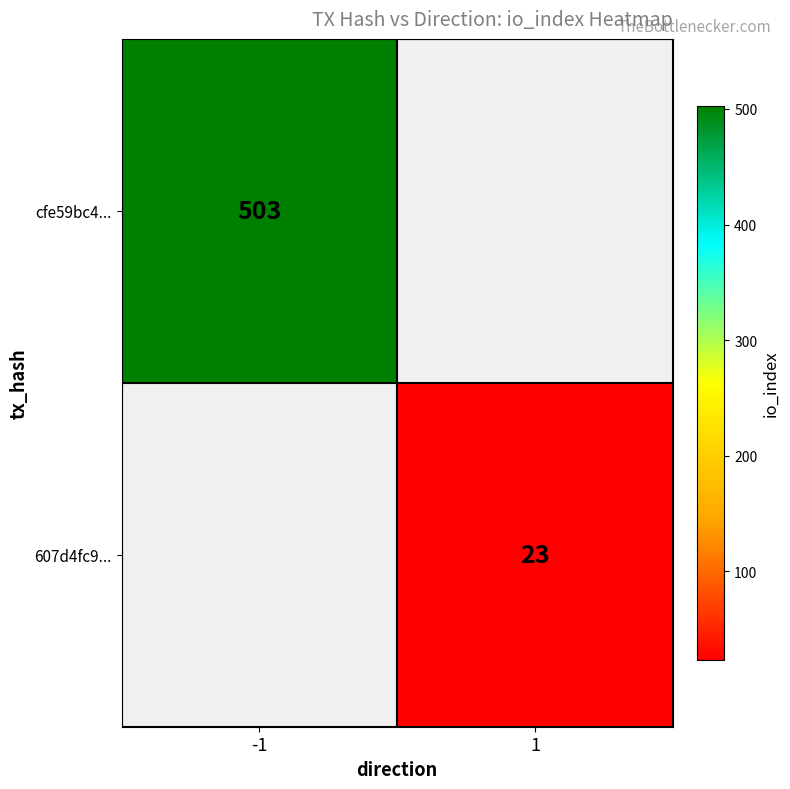

Which category has the highest value across all series?

-1